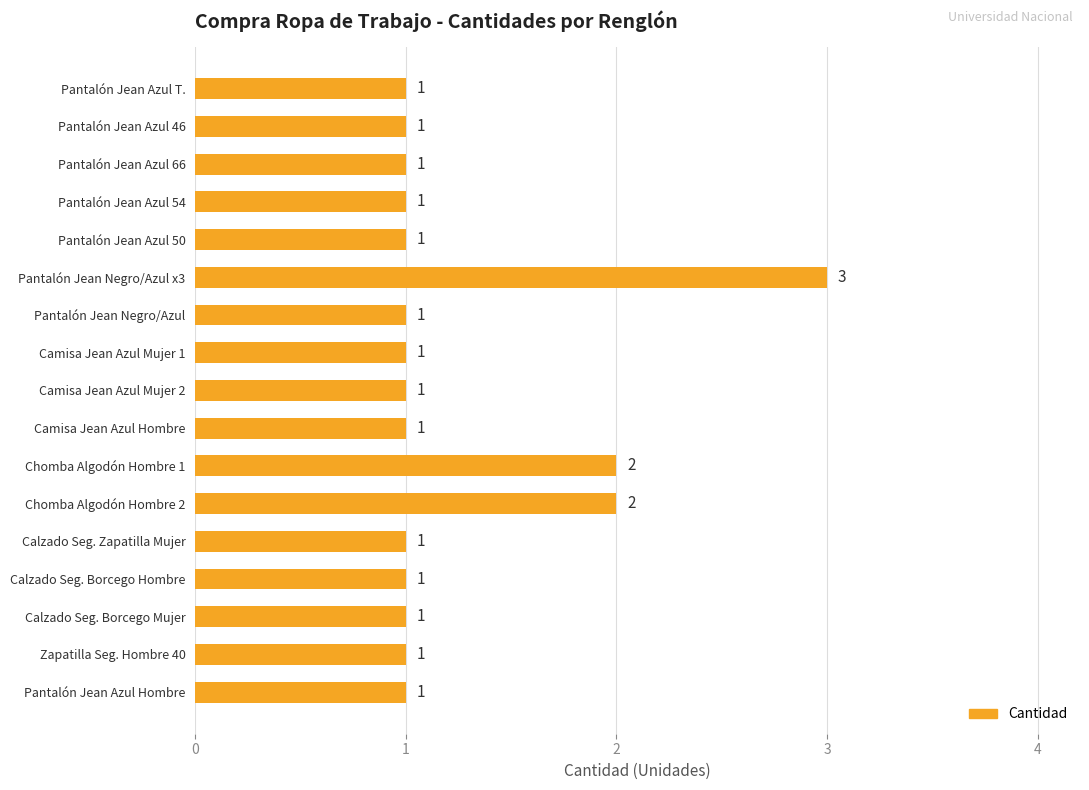

What is the difference between the maximum and minimum values?

2